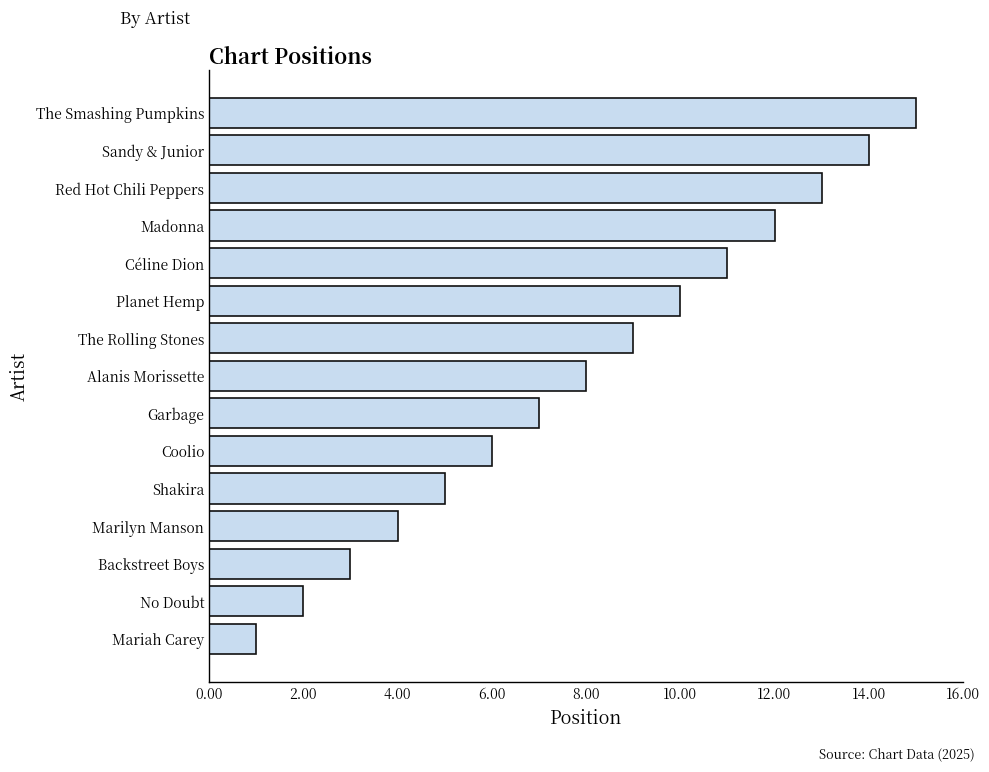

Which has a higher value, Red Hot Chili Peppers or Coolio?

Red Hot Chili Peppers